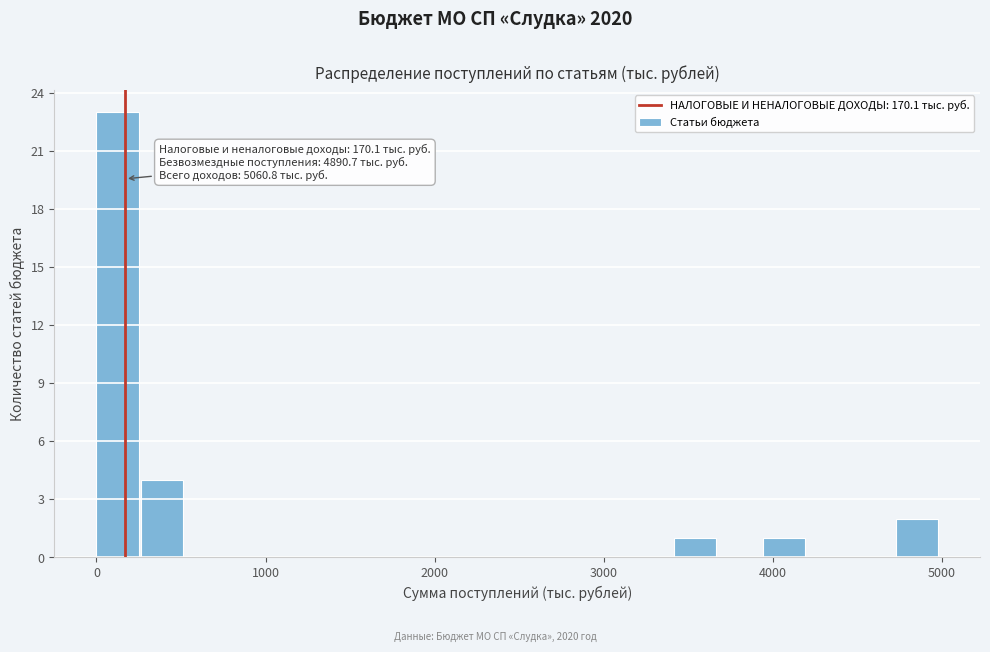

Around what value on the x-axis is the tallest bar? Give the approximate position of its centre, as read against the axis.

100